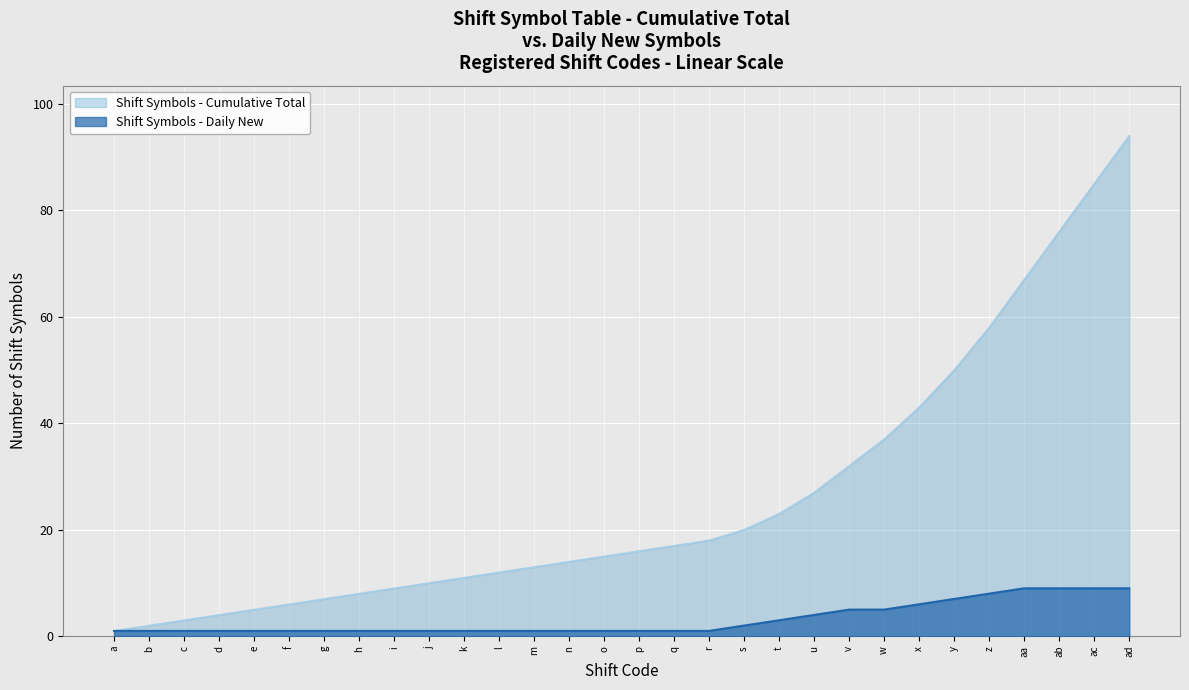

What is the spread (max minus min) of values at z?

50